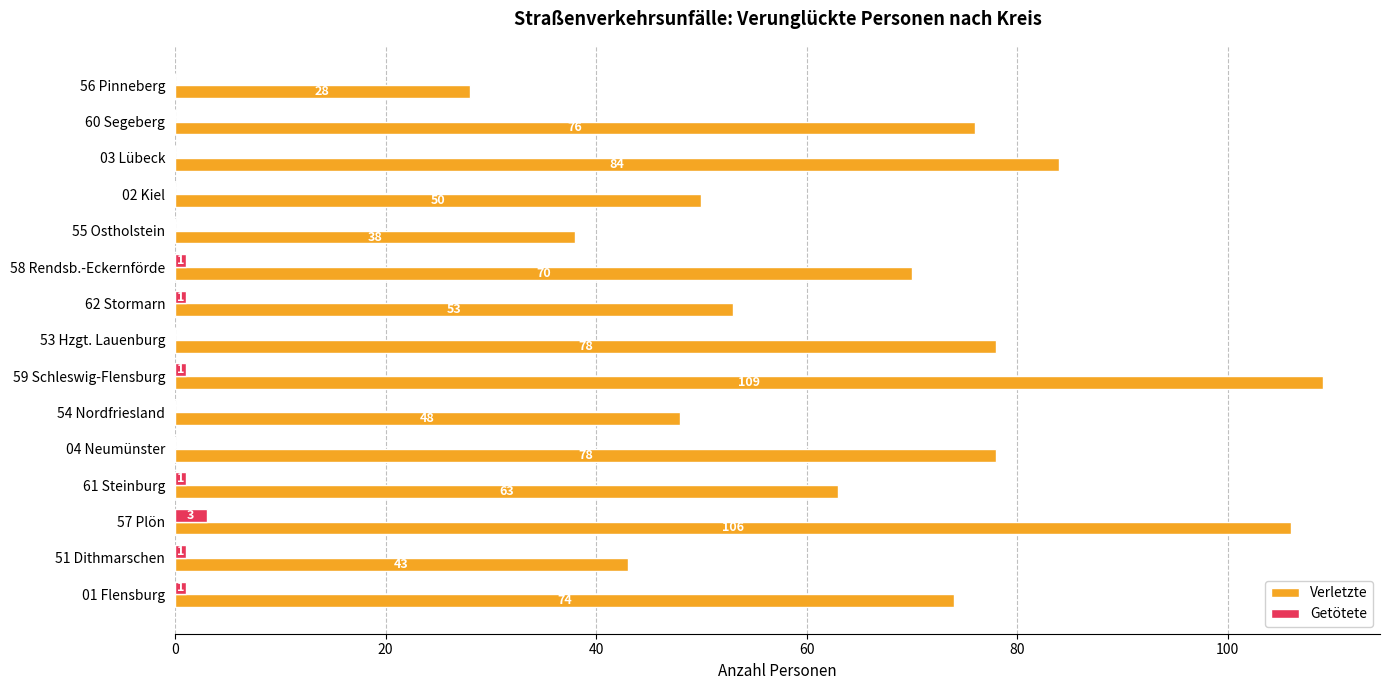

Count the number of data series in this chart.

2